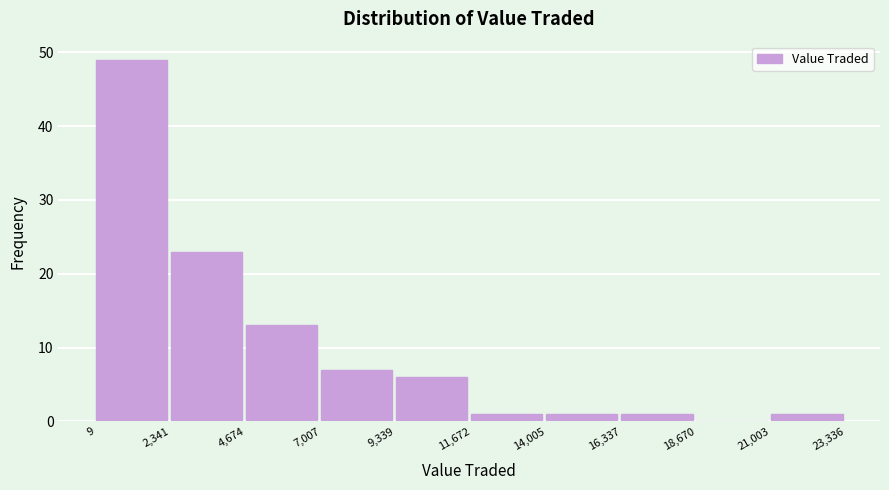

Over which range of the x-axis is the bar tallest?

9 to 2,341